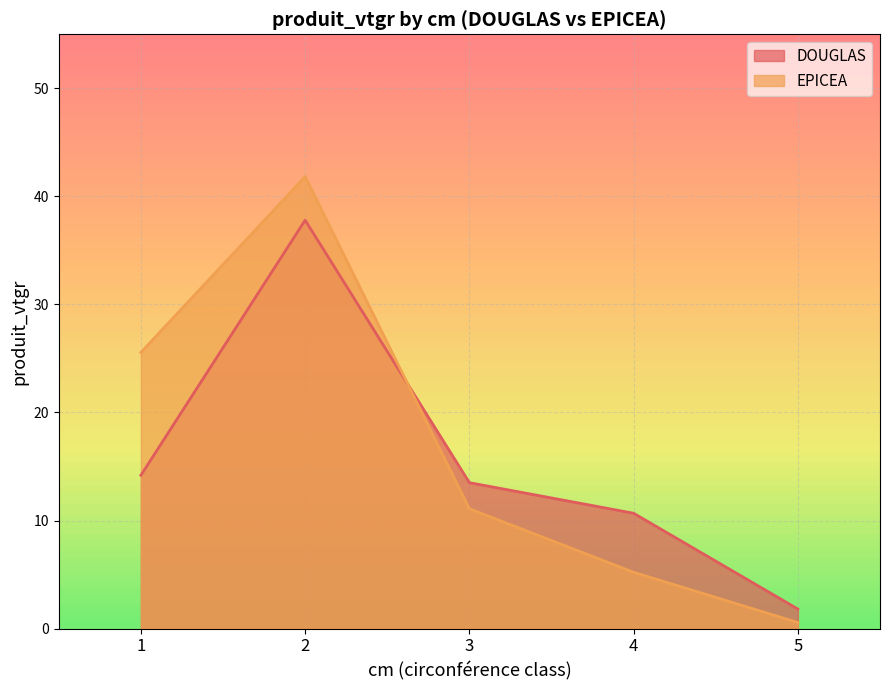

How many distinct data groups are displayed?

2